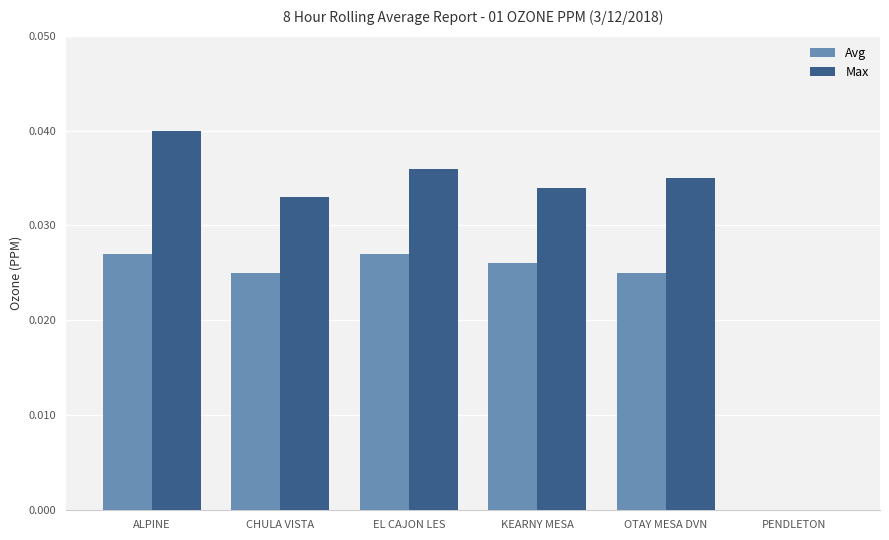

At which category is the sum across all series the highest?

ALPINE